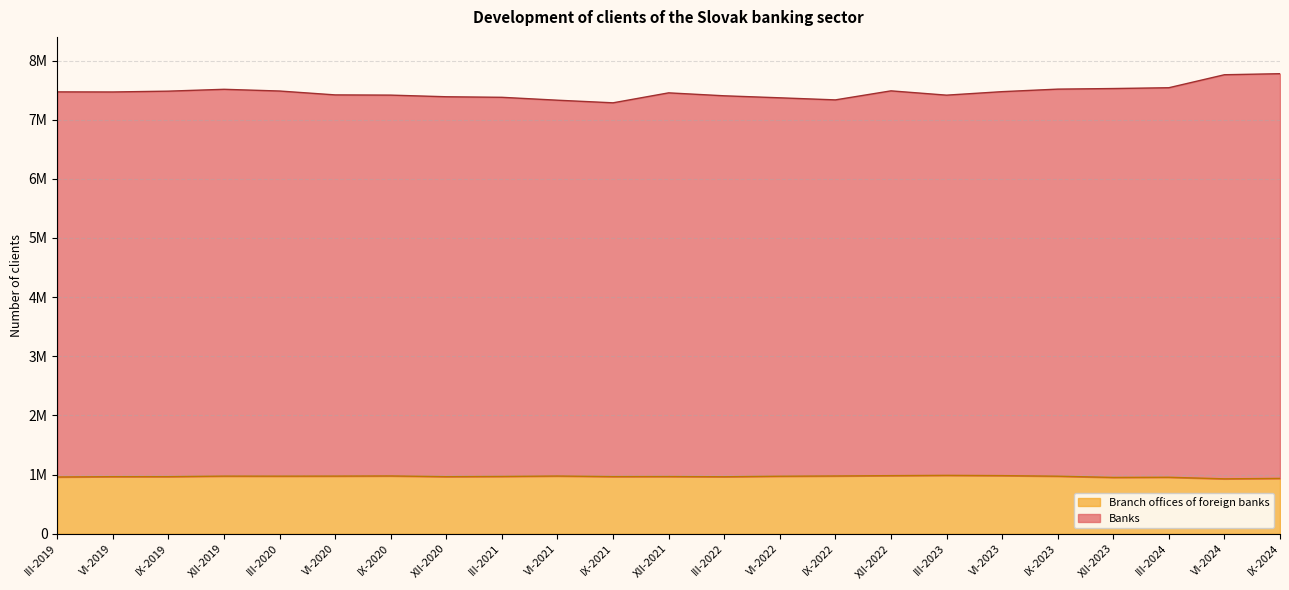

Rank the categories by Banks value from lowest to highest.

IX-2021, VI-2021, IX-2022, VI-2022, III-2021, XII-2020, III-2022, III-2023, IX-2020, VI-2020, XII-2021, VI-2019, III-2019, VI-2023, IX-2019, III-2020, XII-2022, XII-2019, IX-2023, XII-2023, III-2024, VI-2024, IX-2024